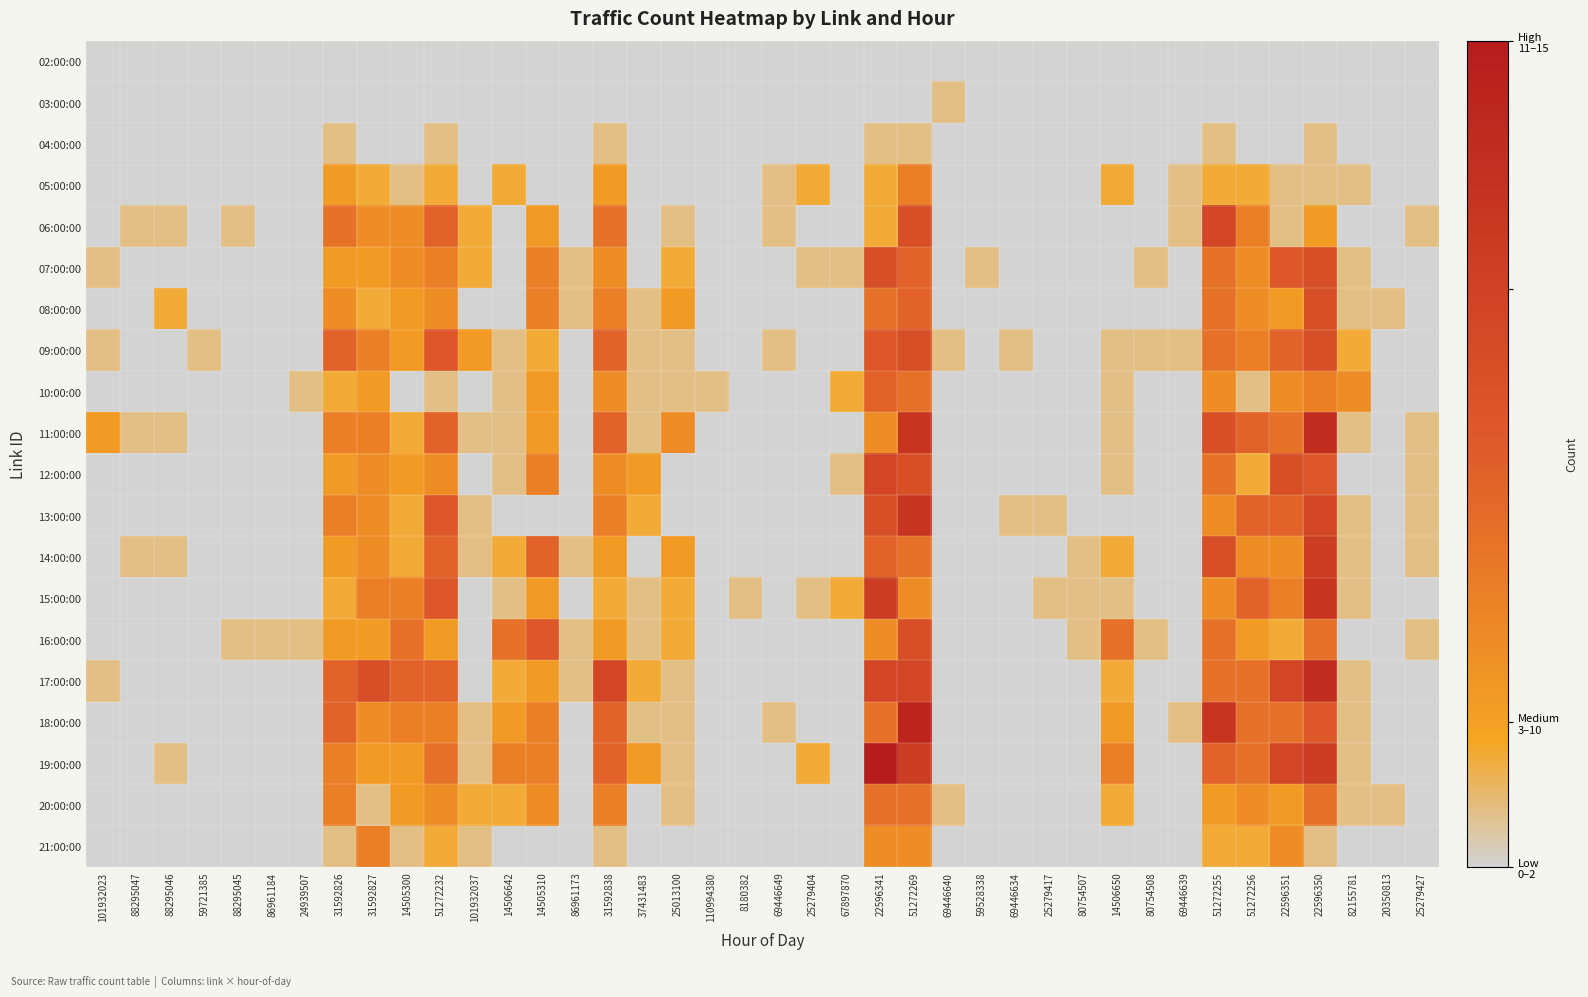

Between 22596351 and 25279427, which series saw the biggest shift?

17:00:00